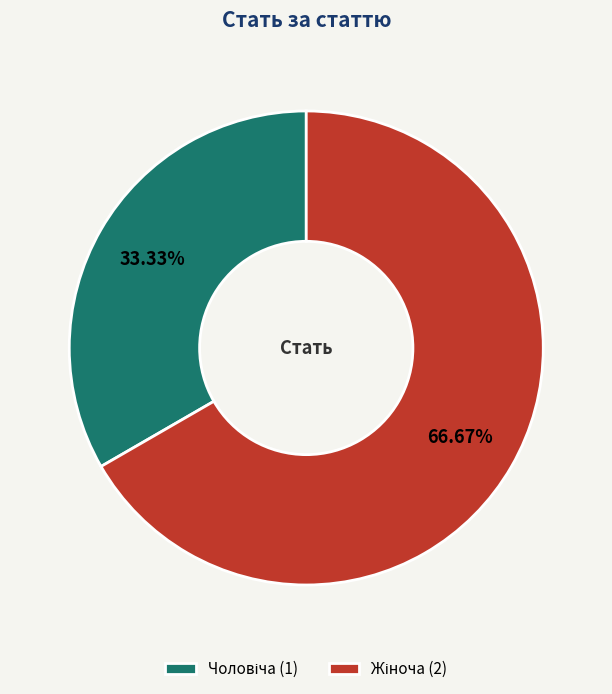

How many slices are in this pie chart?

2